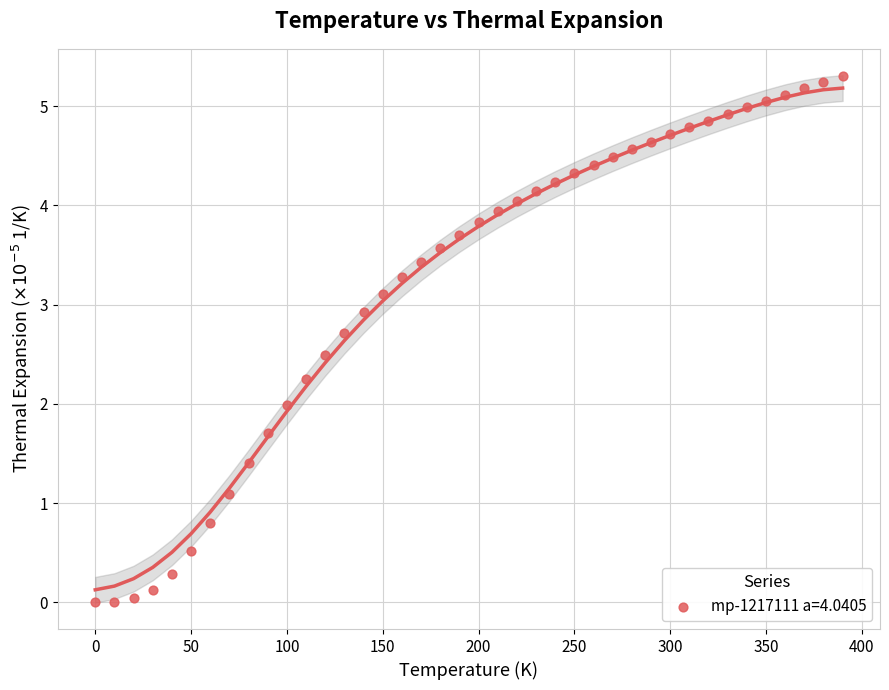

What is the range of Y values (max minus min)?

5.3